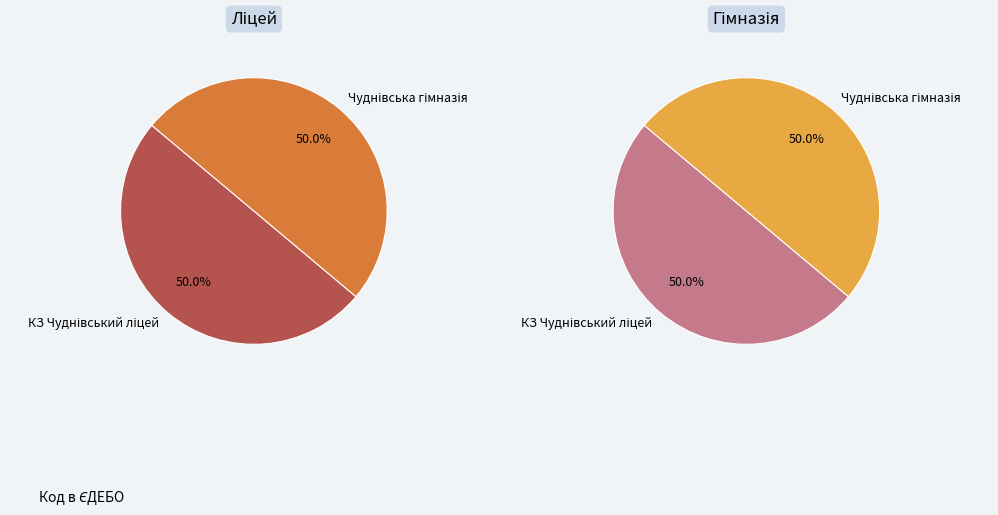

What percentage is NOT represented by КЗ Чуднівський ліцей?

50.0%